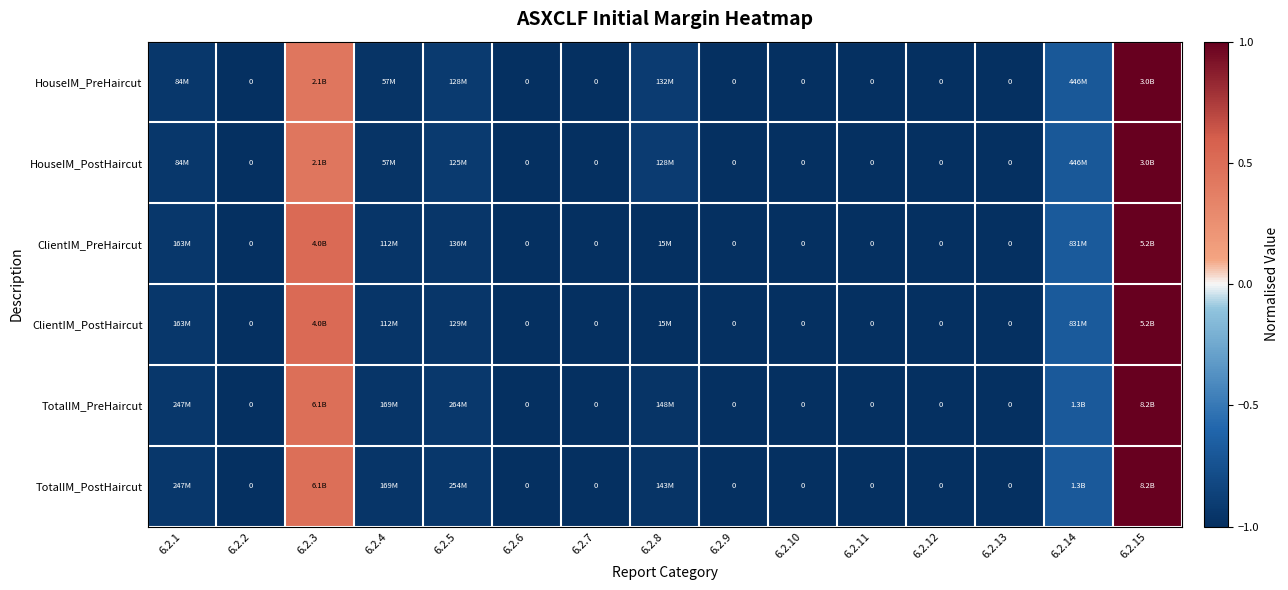

At how many categories does at least one series exceed 0?

2